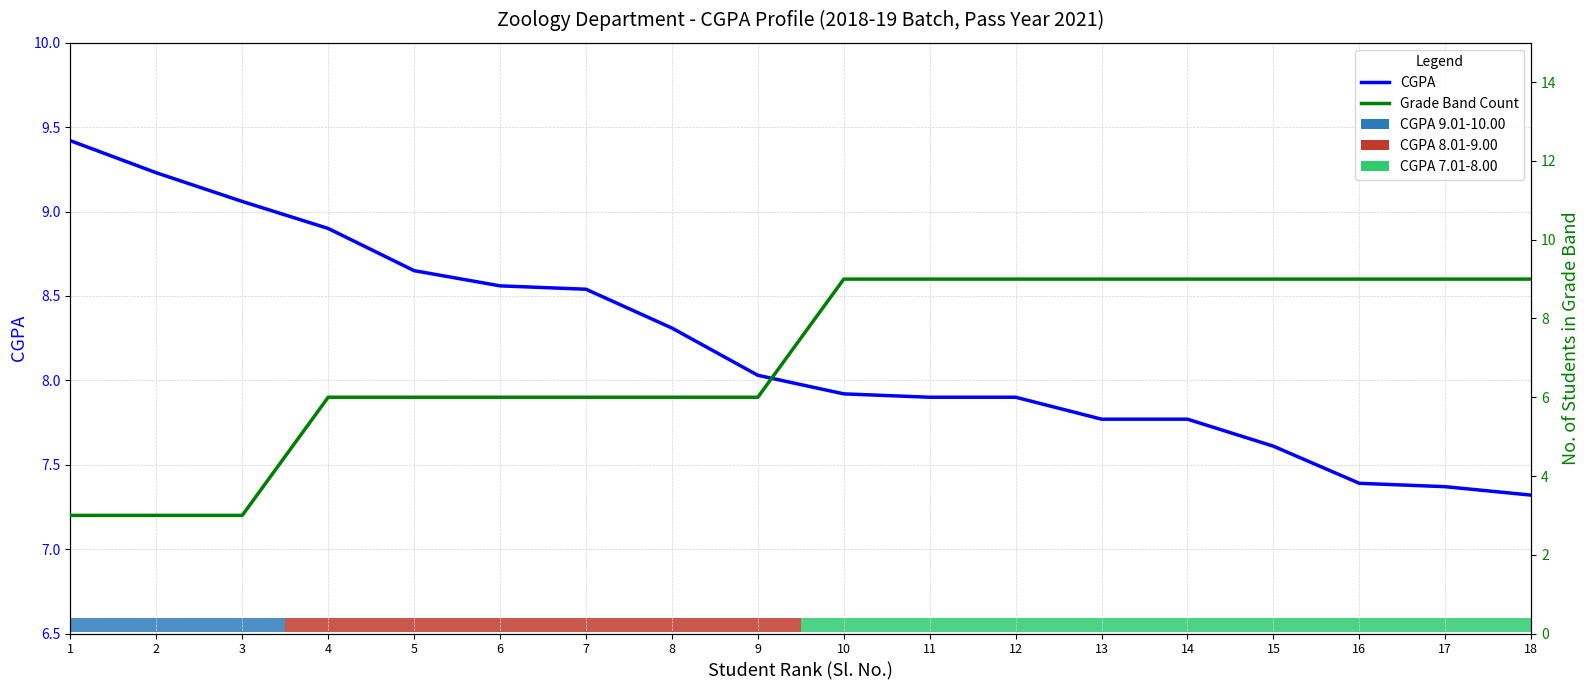

What is the greatest value displayed?

9.4